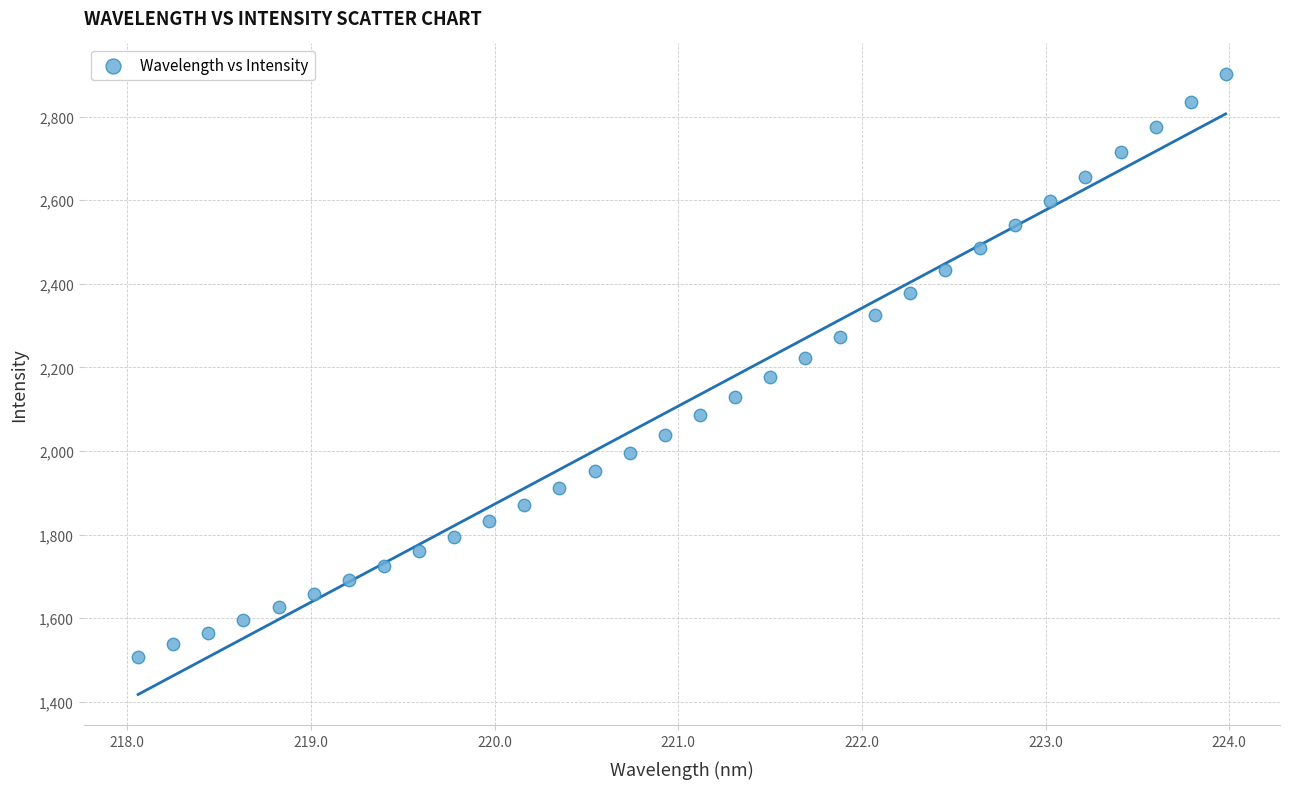

What is the range of Y values (max minus min)?

1392.6